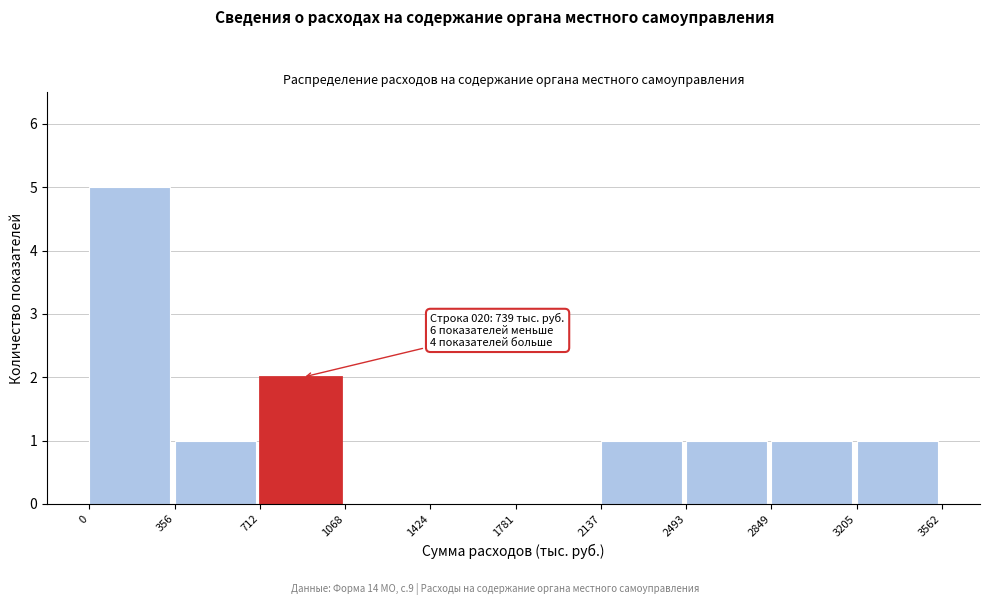

Which range on the x-axis has the tallest bar?

0 to 356